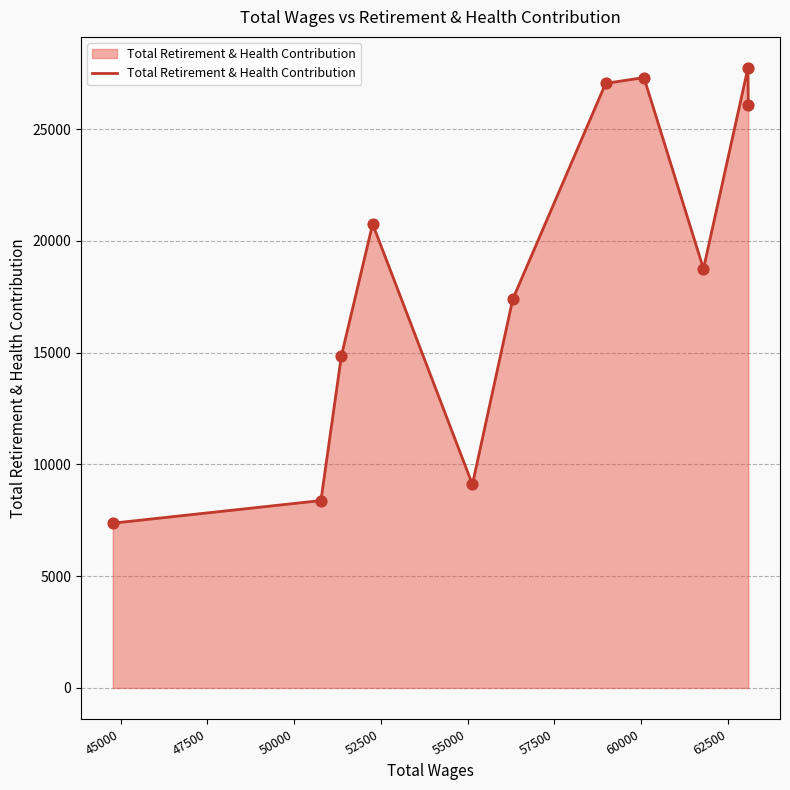

What is the greatest value displayed?

27741